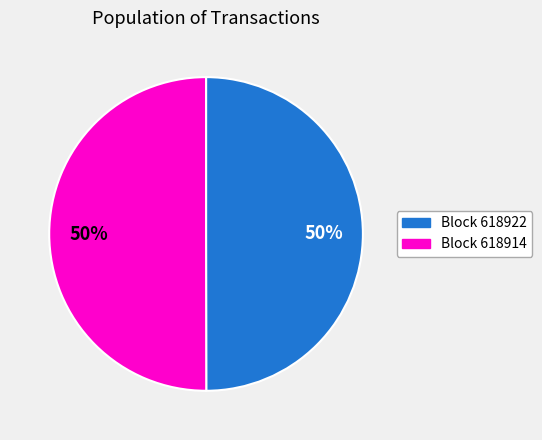

Which category has the biggest portion of the pie?

618914